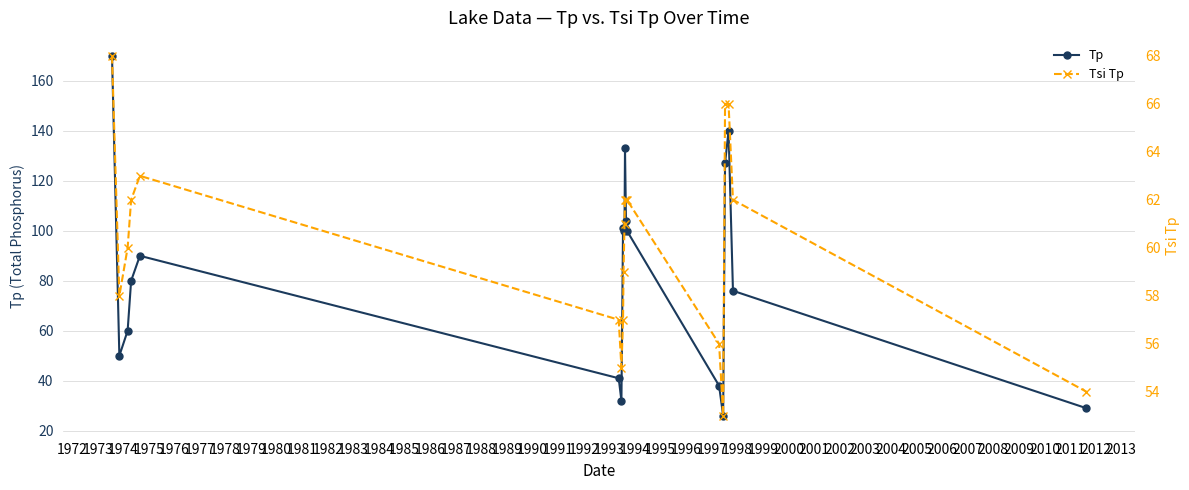

Reading left to right, list all the values displayed in this chart.

Tp: 170	50	60	80	90	41	32	101	100	101	133	104	100	38	26	127	140	76	29
Tsi Tp: 68	58	60	62	63	57	55	57	59	61	62	62	62	56	53	66	66	62	54